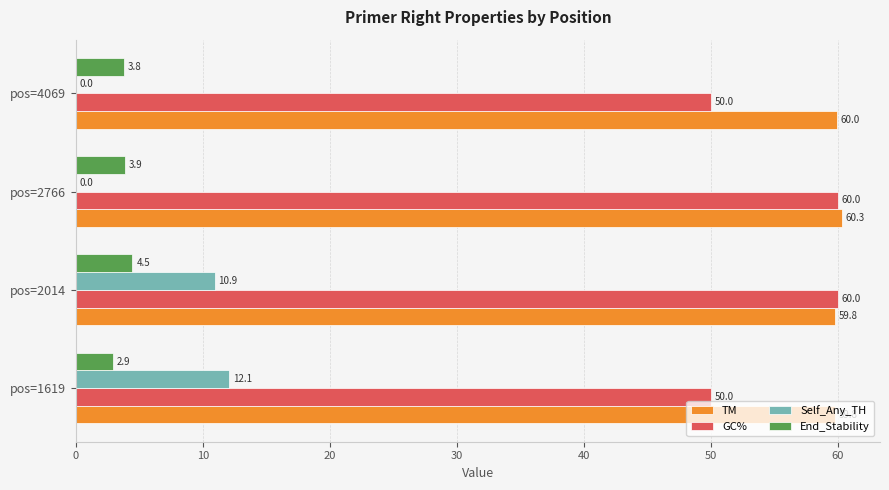

Which series changed the most between pos=1619 and pos=2766?

Self_Any_TH